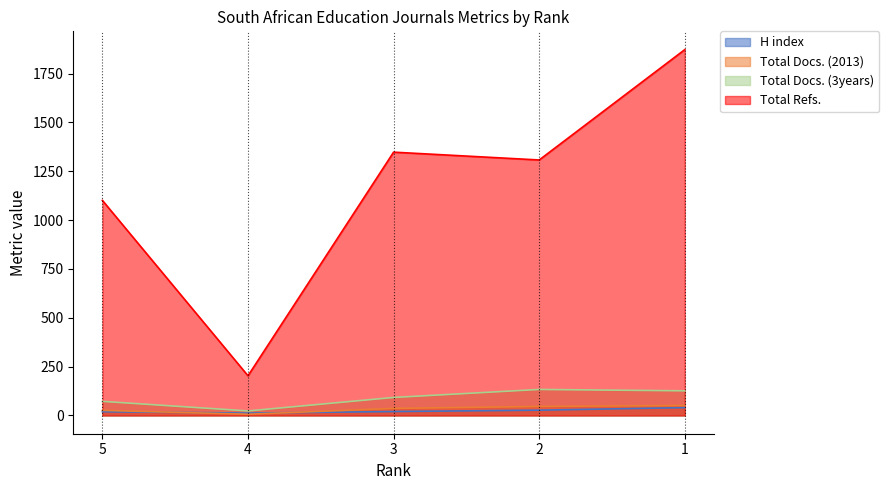

True or false: Total Docs. (2013) has a value of 84 at 1.

False